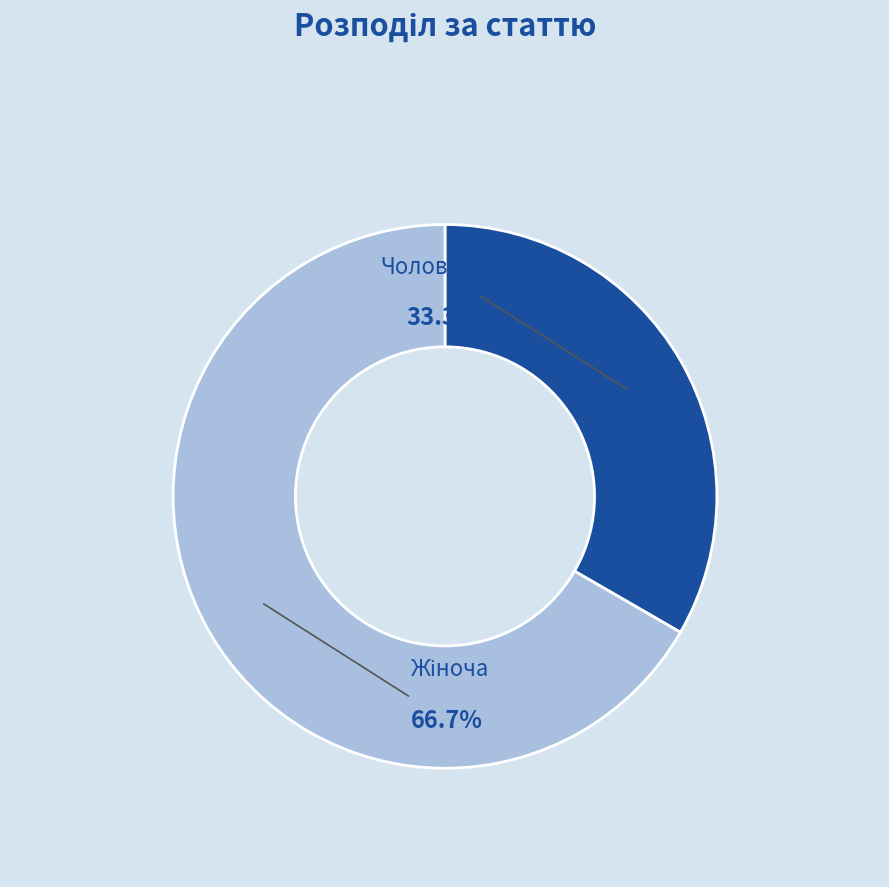

Which has a higher value, Чоловіча or Жіноча?

Жіноча